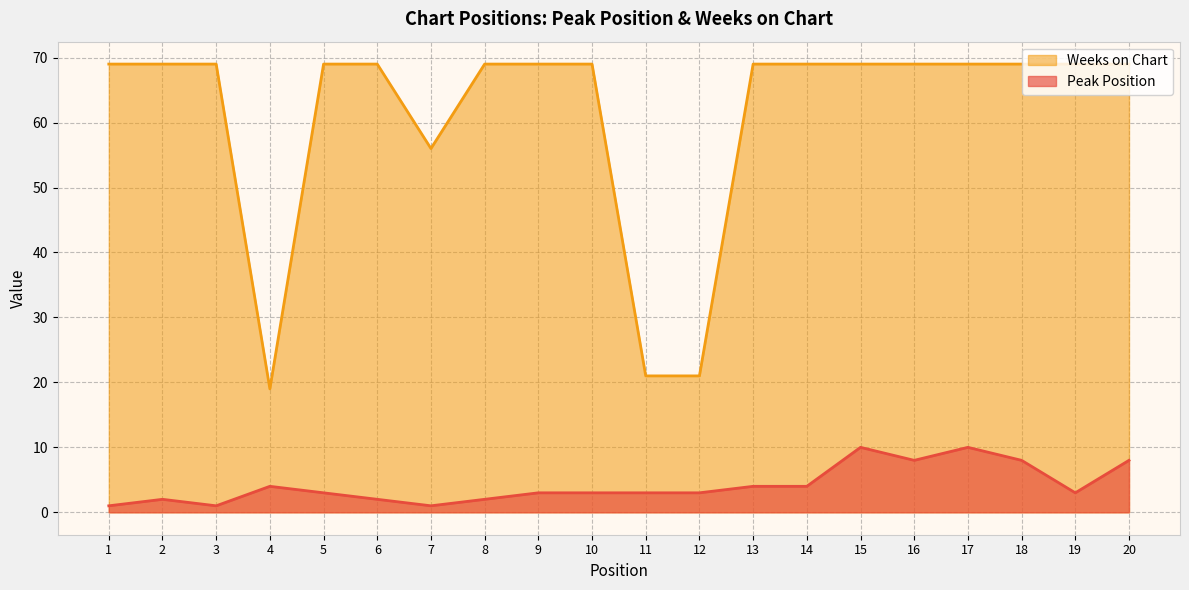

Which series changed the most between 16 and 20?

Peak Position